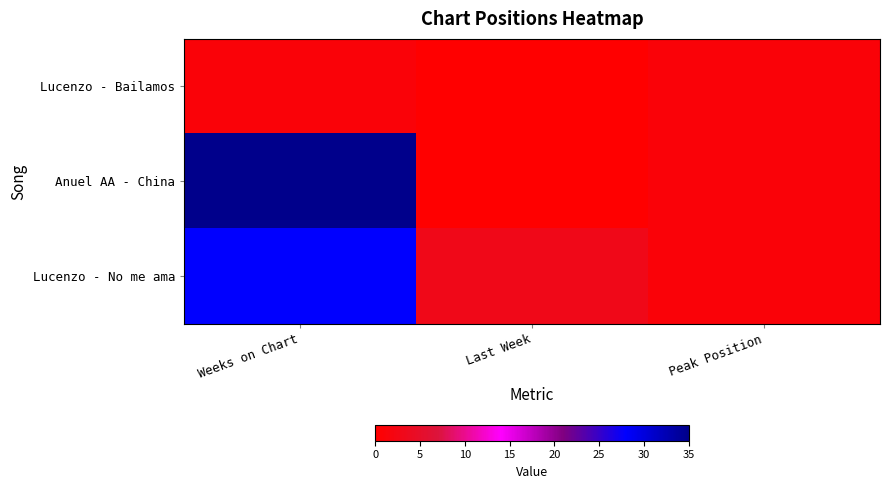

At Last Week, list the series in order from largest to smallest.

Lucenzo - No me ama, Lucenzo - Bailamos, Anuel AA - China